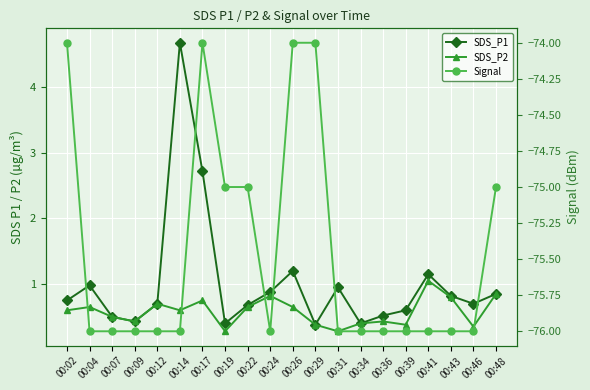

The value of SDS_P1 at 00:46 is 1.1. True or false?

False